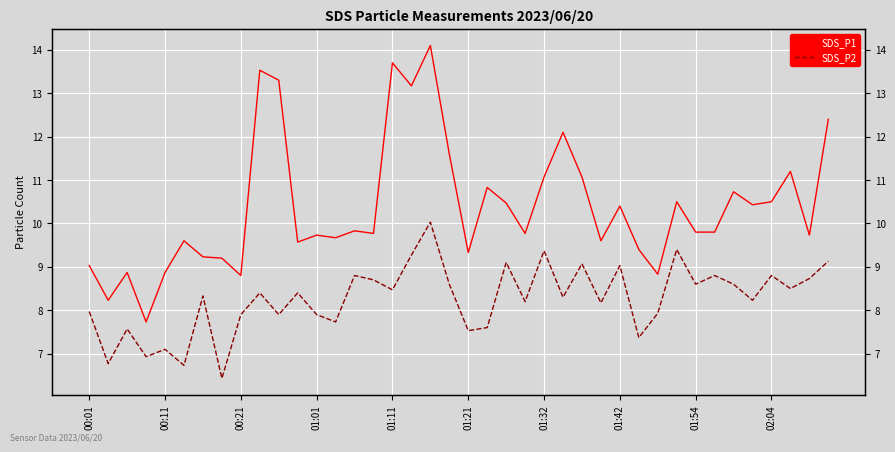

What are all the series names shown in the legend?

SDS_P1, SDS_P2